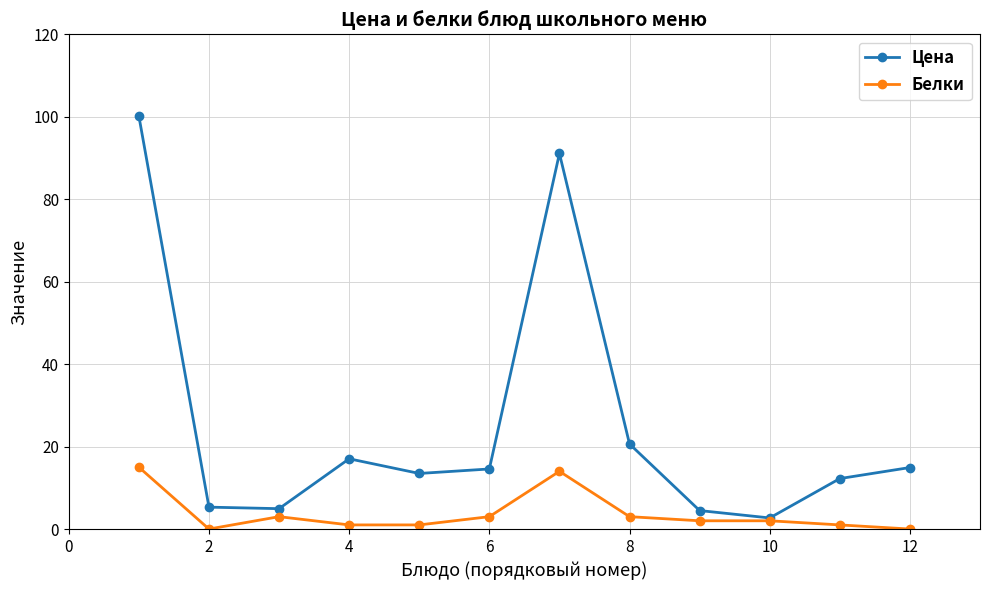

What is the maximum value shown in the chart?

100.2